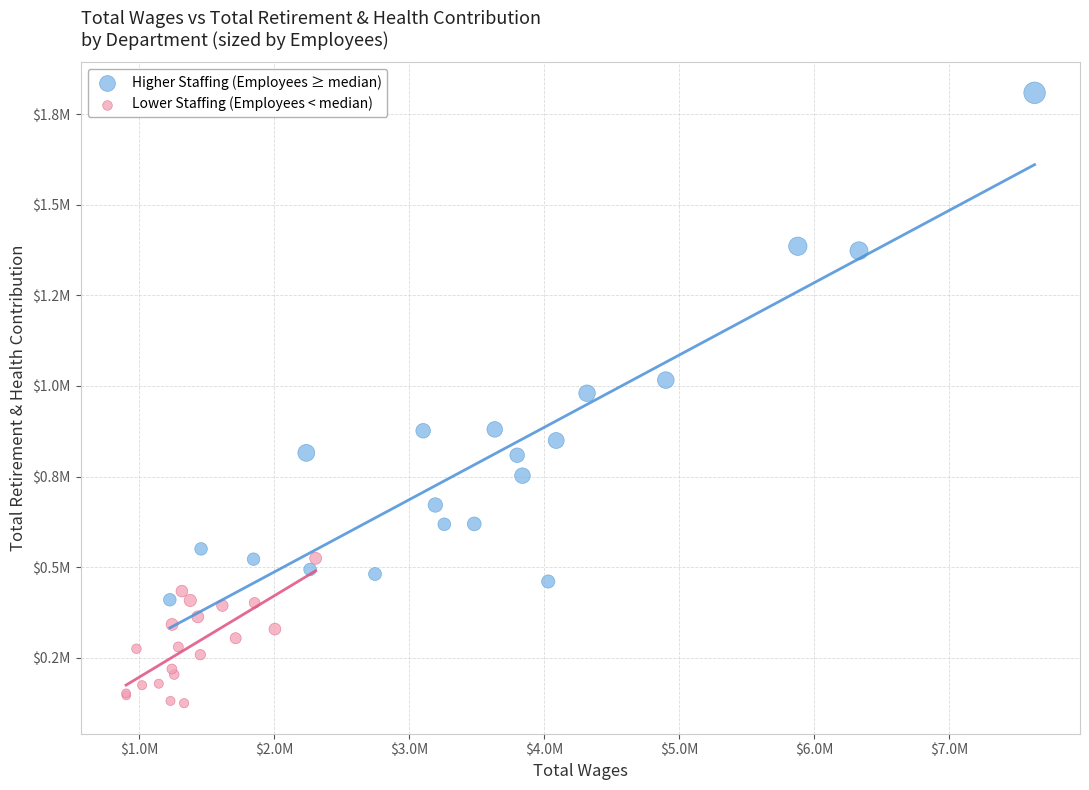

Which series contains the lowest Y value?

Lower Staffing (Employees < median)